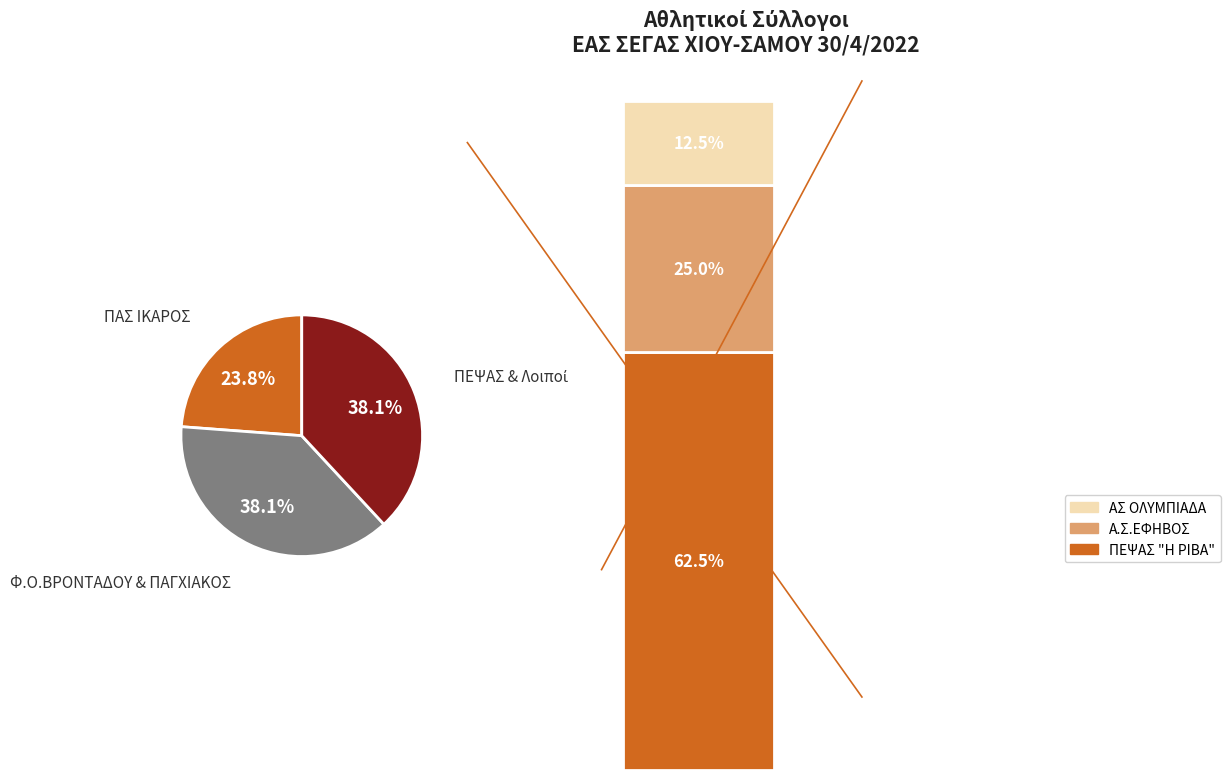

How many segments does this pie chart have?

3